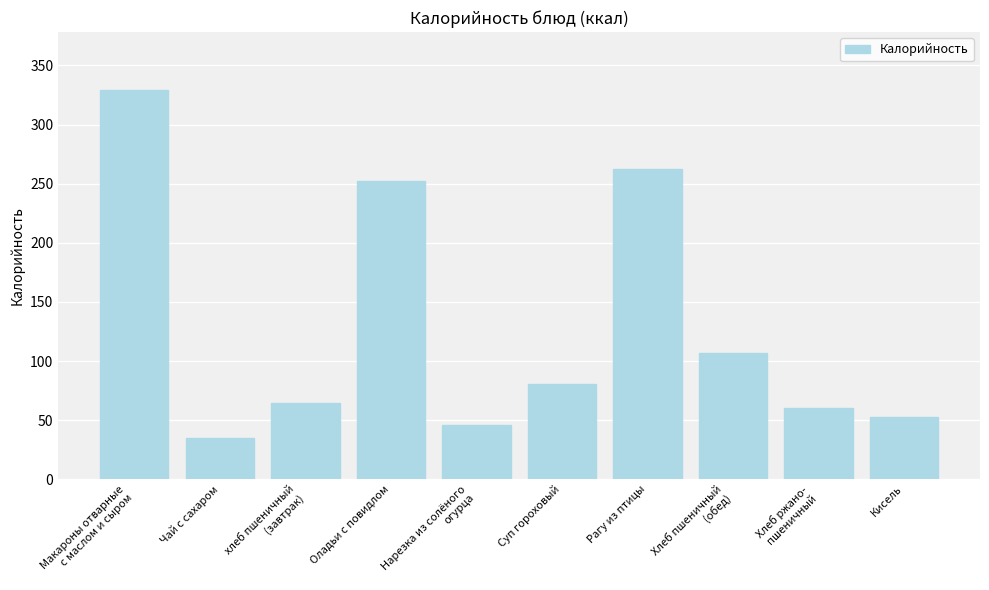

At which category does the chart reach its minimum across all series?

Чай с сахаром